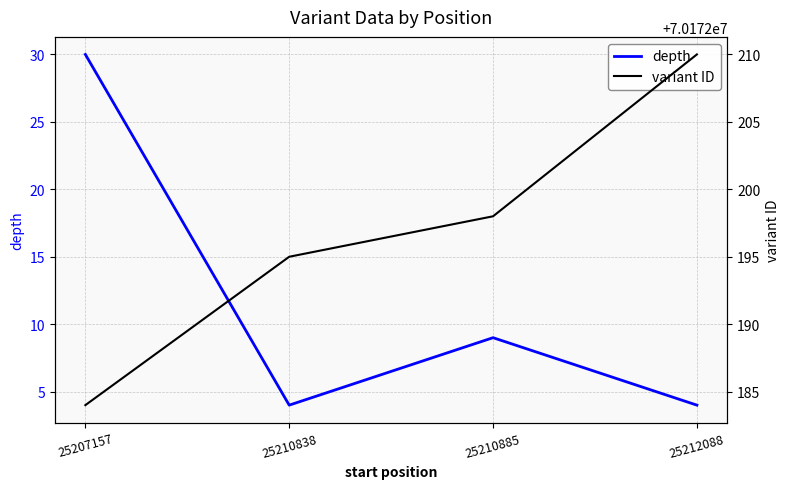

In depth, how many points are higher than both neighbors (excluding endpoints)?

1